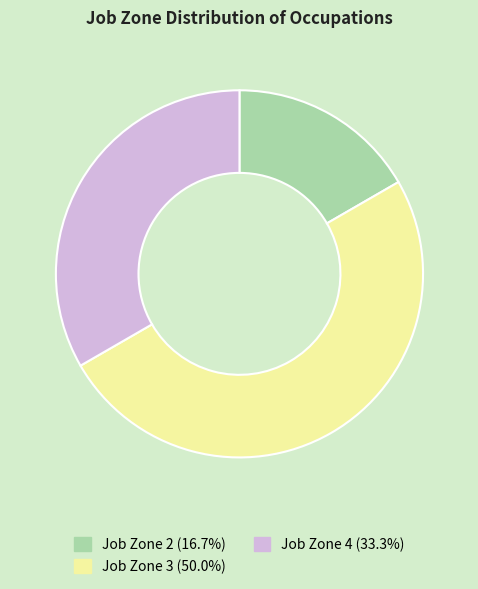

Is there any slice that represents more than half of the pie?

No